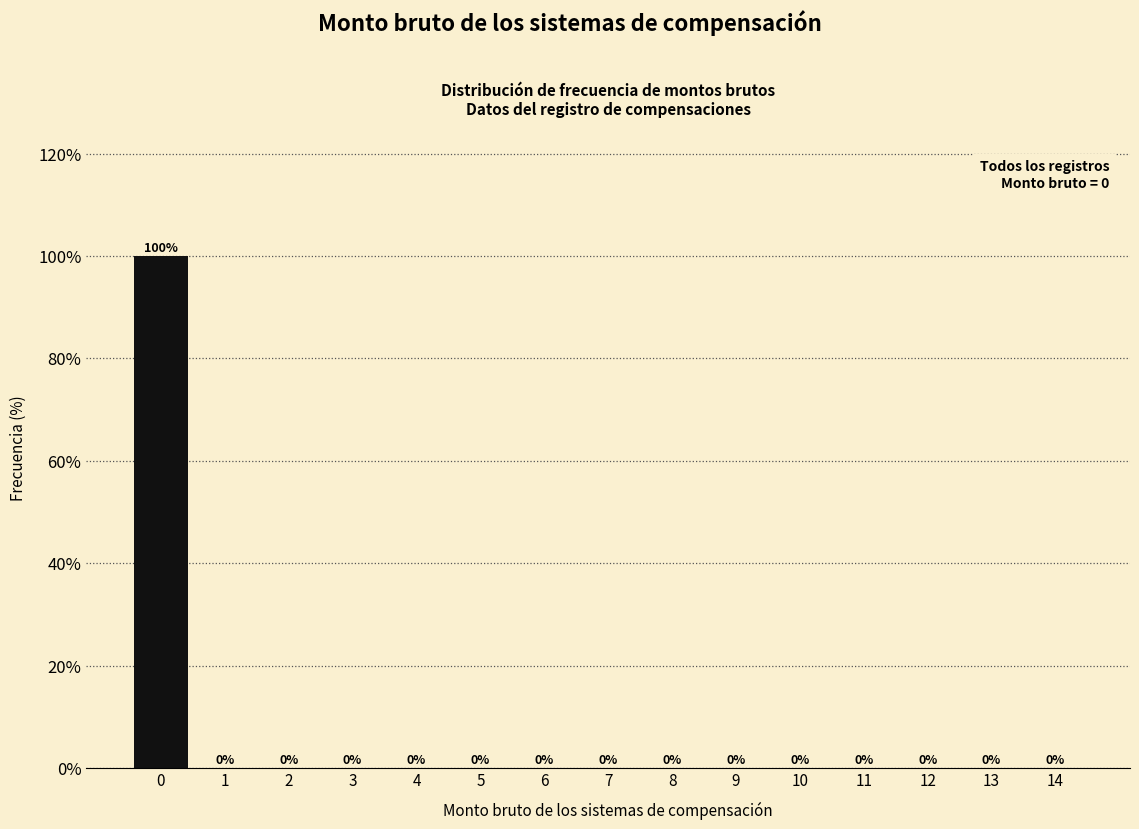

Reading left to right, extract all data points from this chart.

0=100	1=0	2=0	3=0	4=0	5=0	6=0	7=0	8=0	9=0	10=0	11=0	12=0	13=0	14=0